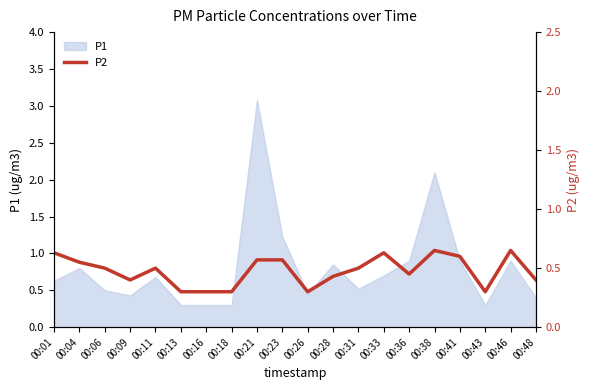

What is the value of the 5th point from the left?

0.5